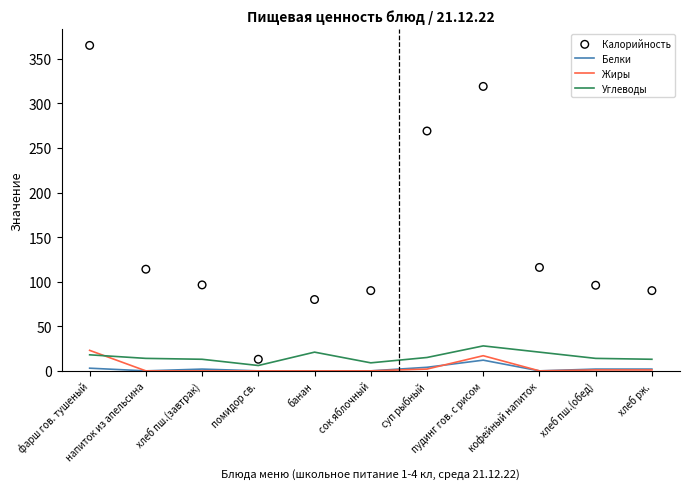

Which series contains the lowest Y value?

Белки